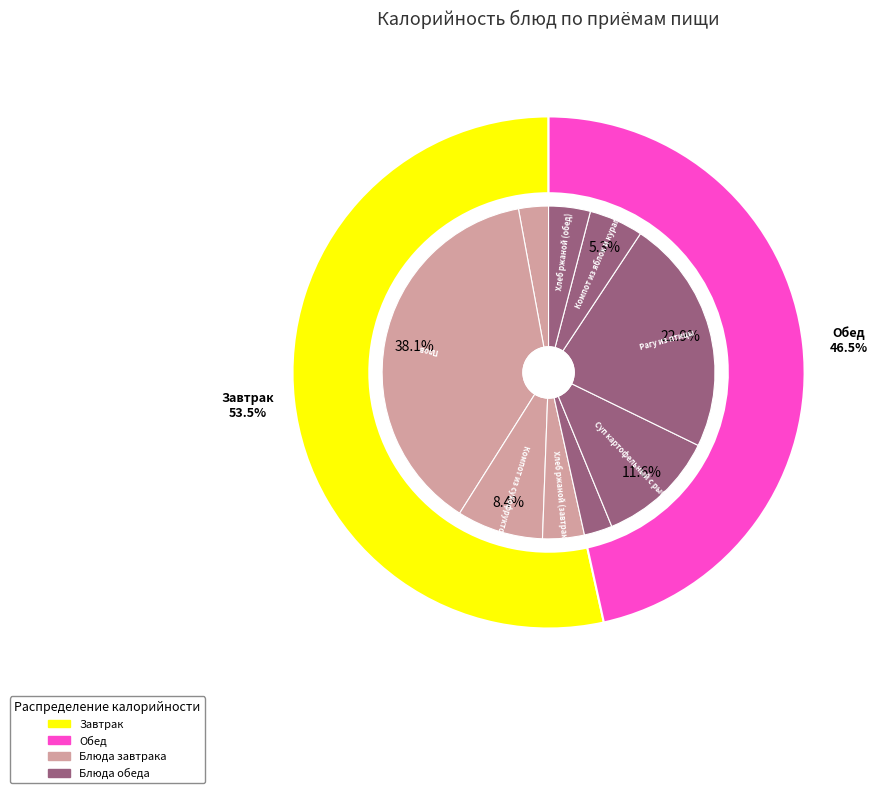

The Салат Степной slice represents 3% of the pie. True or false?

True